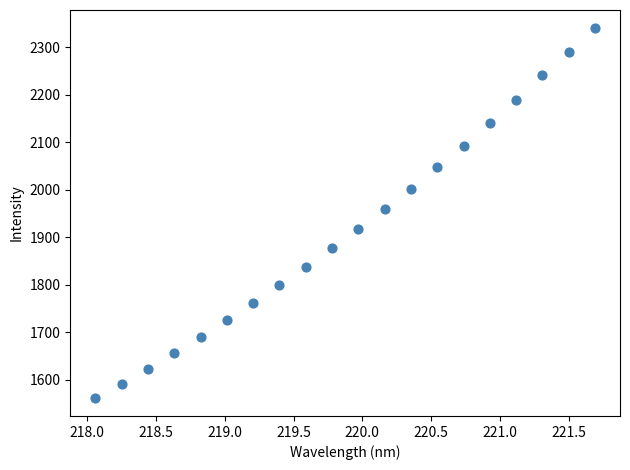

What Y value in the scatter plot is closest to 1950?

1958.9